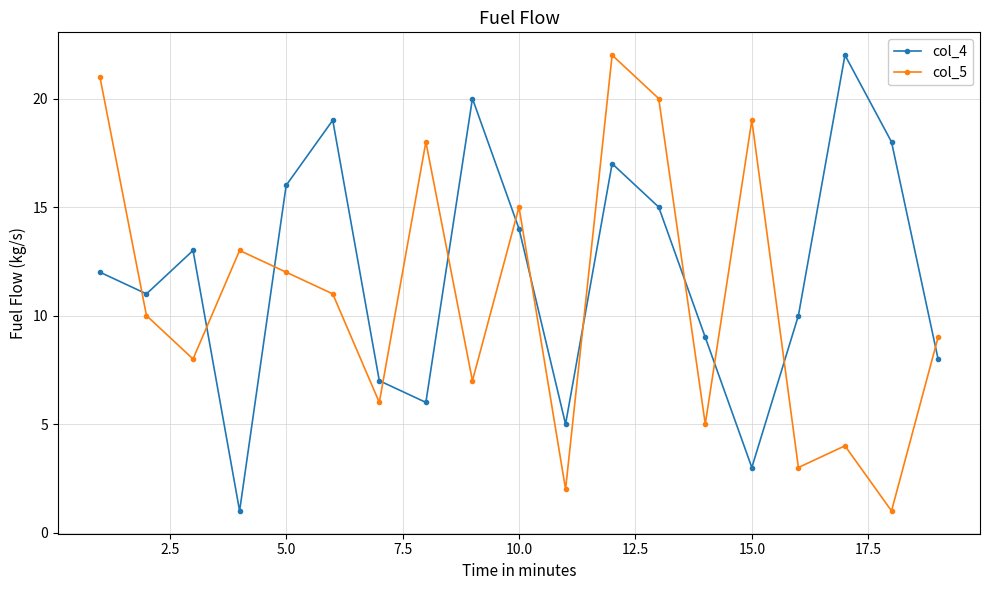

True or false: col_4 has more than 1 points higher than both neighbors.

True